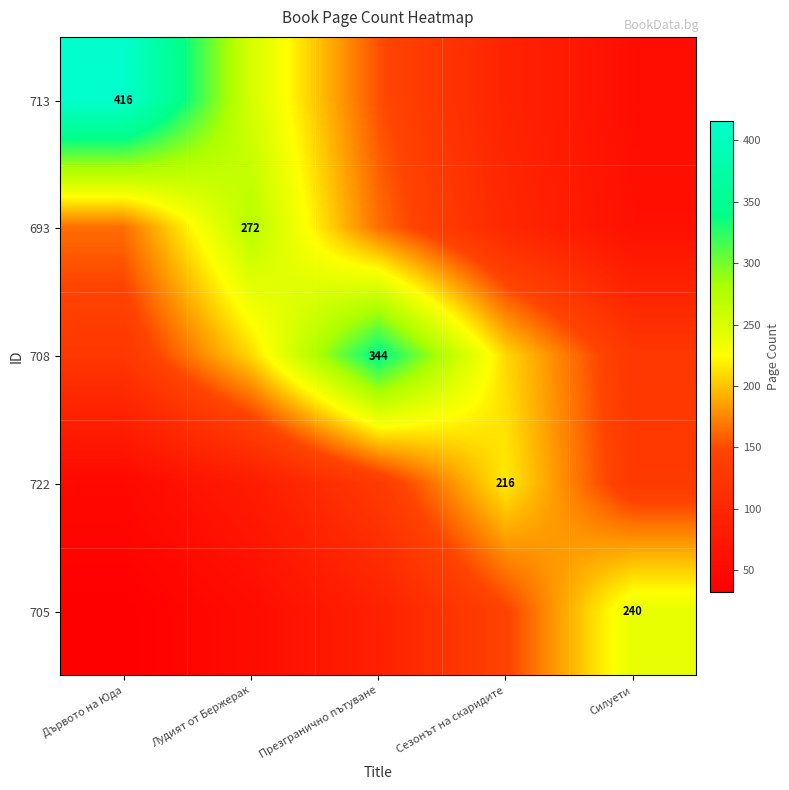

Rank the series by their maximum value, from lowest to highest.

722, 705, 693, 708, 713